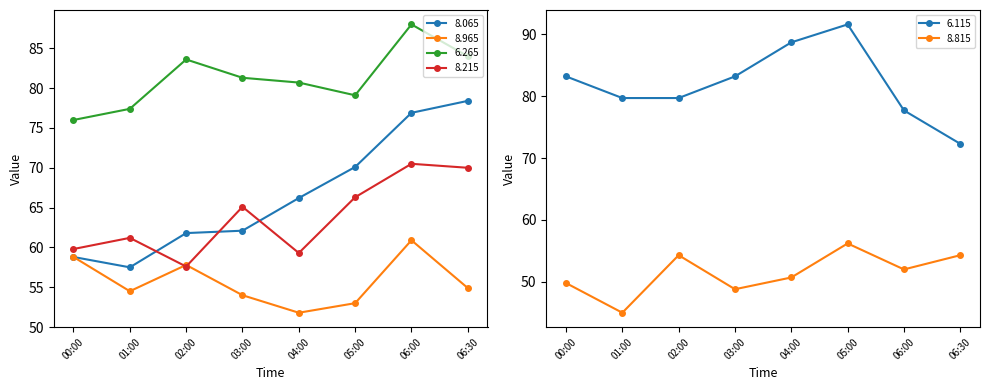

The 8.965 series shows 60.9 at 06:00. True or false?

True